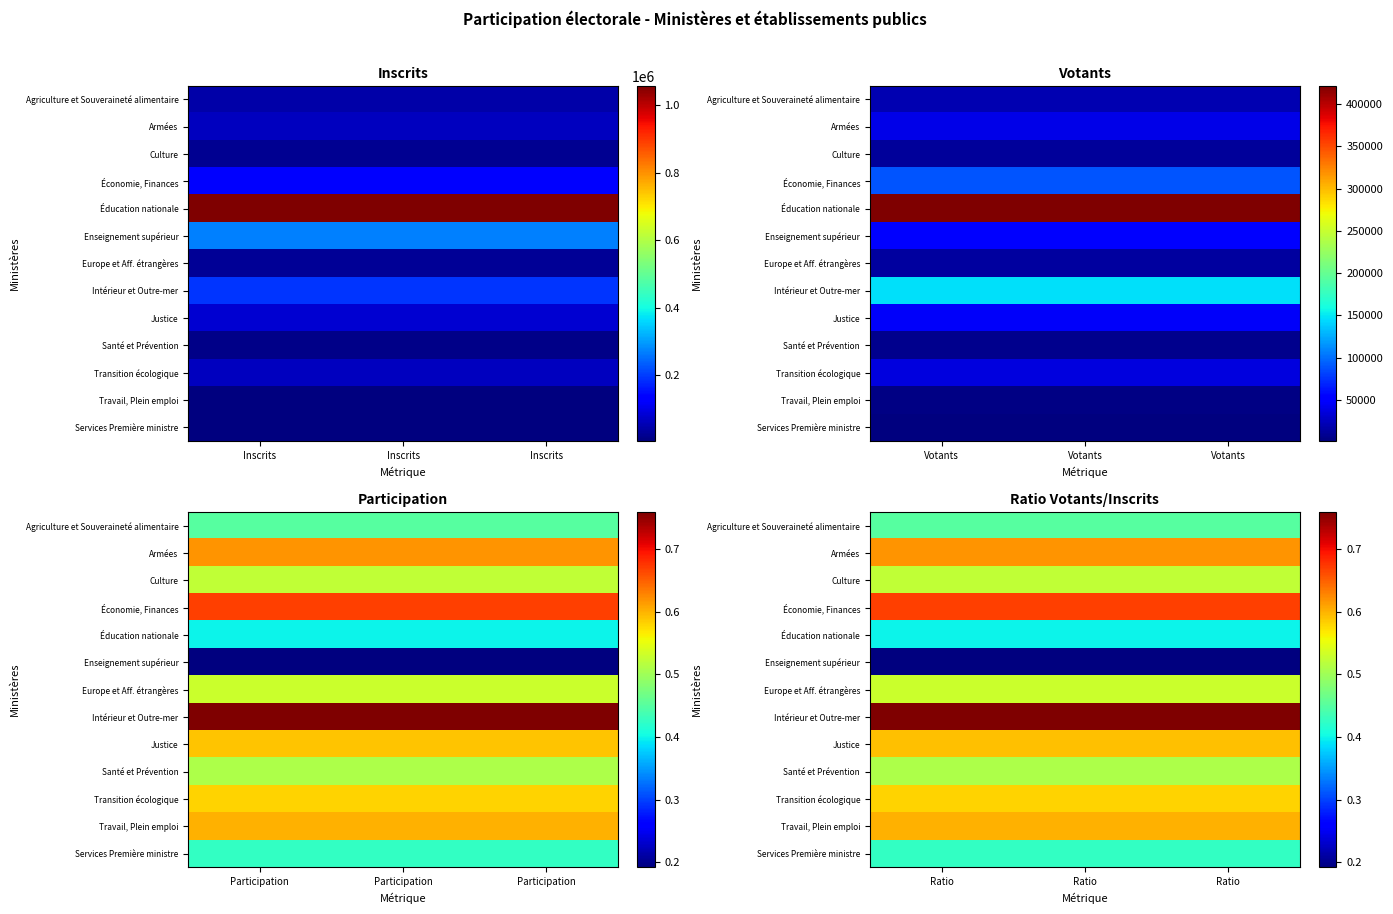

List the series in order of their peak value, lowest first.

Enseignement supérieur, Éducation nationale, Services Première ministre, Agriculture et Souveraineté alimentaire, Santé et Prévention, Culture, Europe et Aff. étrangères, Transition écologique, Justice, Travail, Plein emploi, Armées, Économie, Finances, Intérieur et Outre-mer